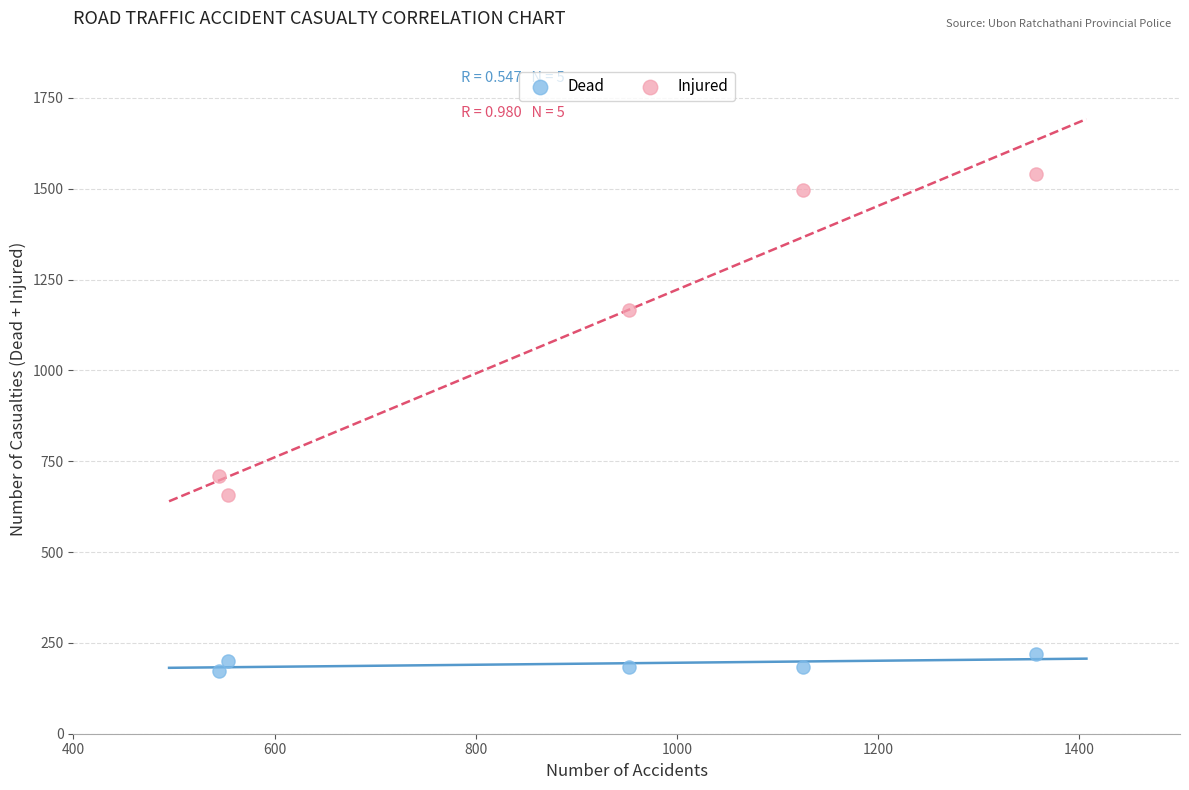

Across all data points, what is the average Y value?

654